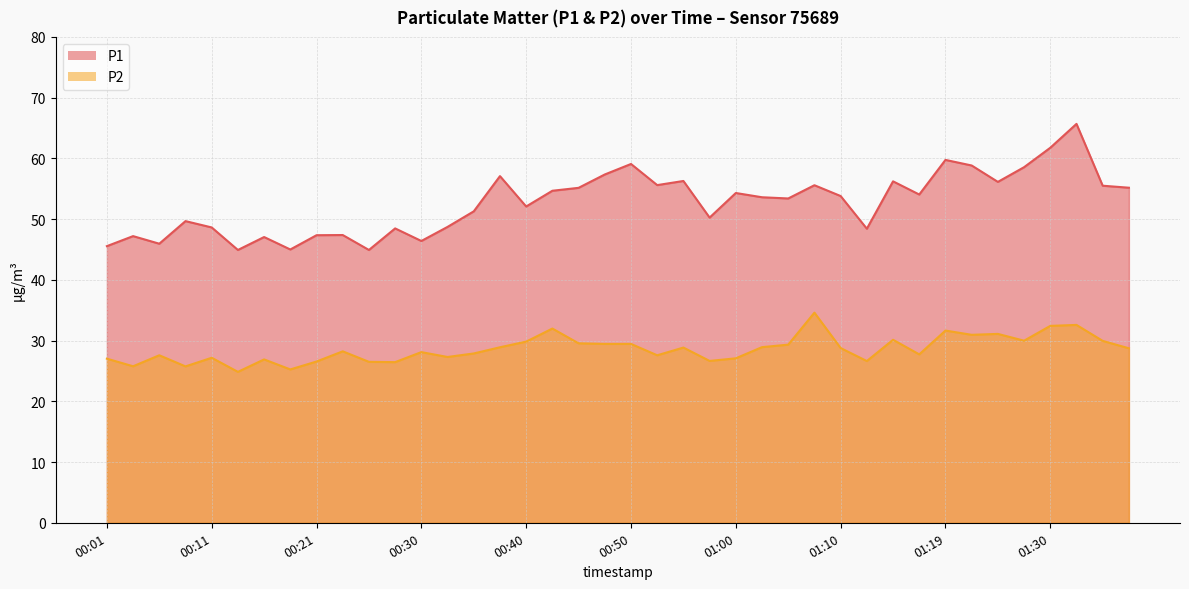

What is the difference between the highest and lowest values at 00:28?

22.0